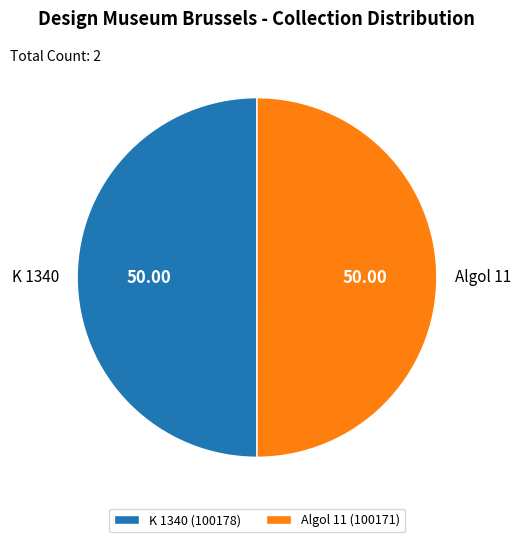

Count the number of slices in the pie.

2